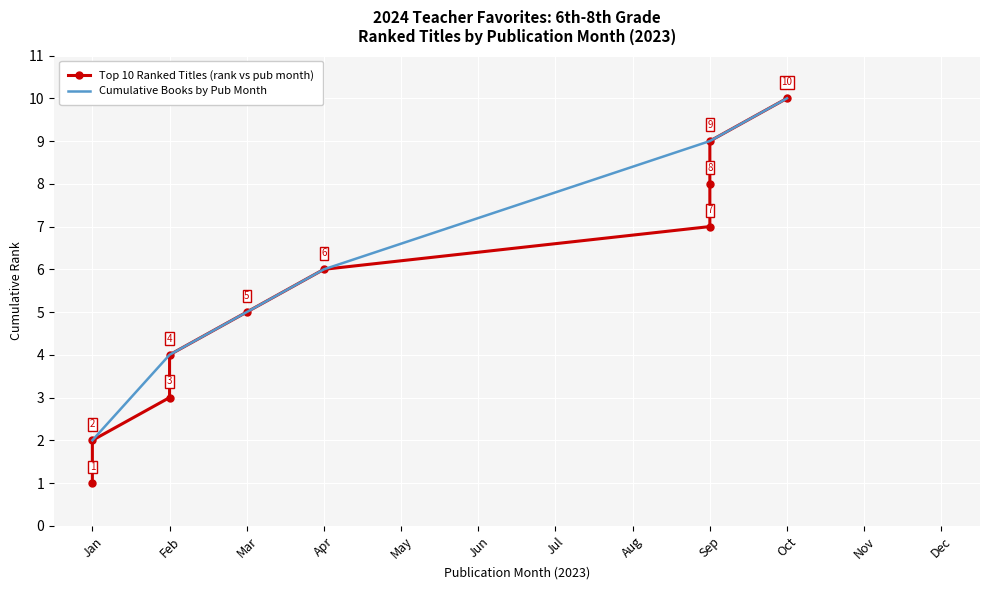

True or false: the data shows 13 at Aug.

False